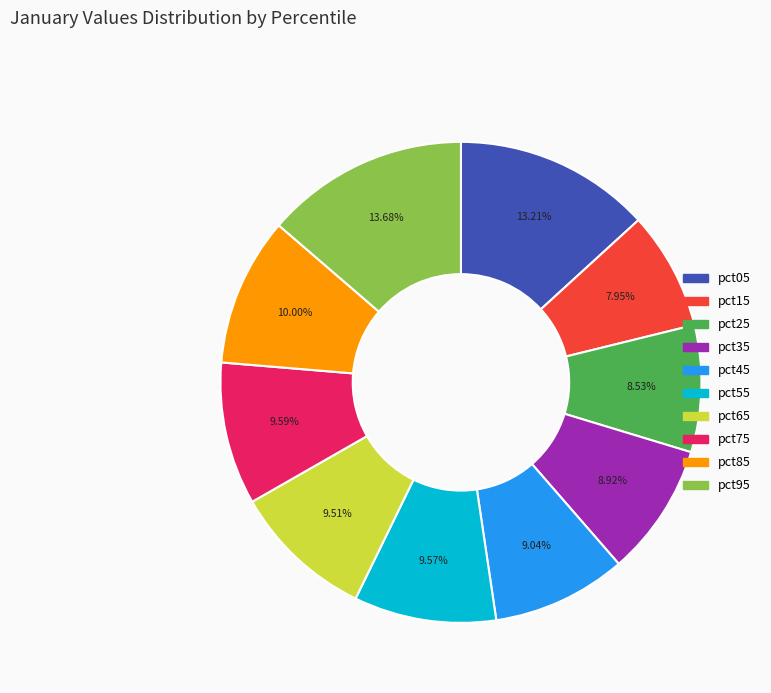

Is there any slice that represents more than half of the pie?

No